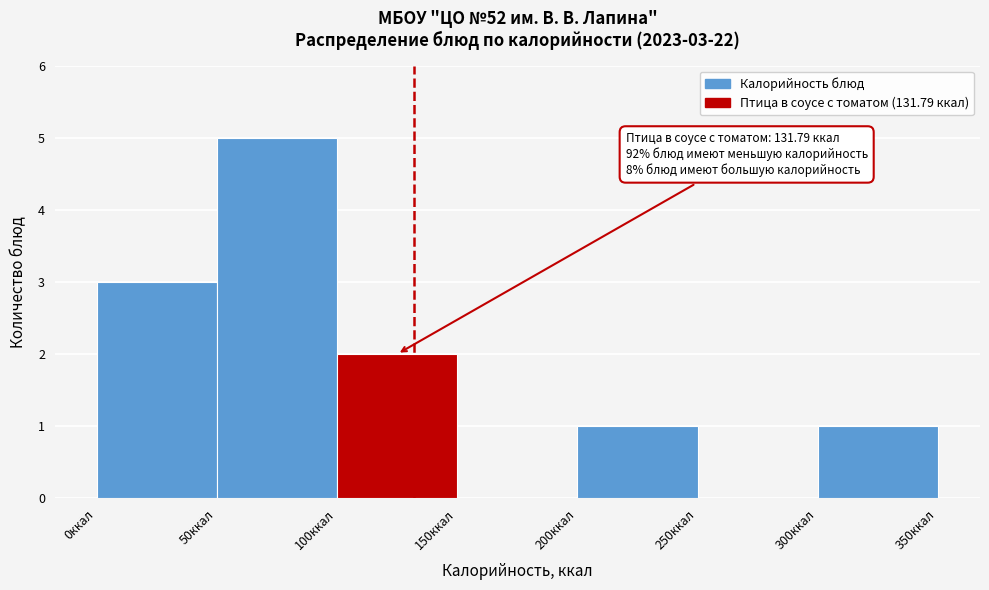

Over which range of the x-axis is the bar tallest?

50 to 100